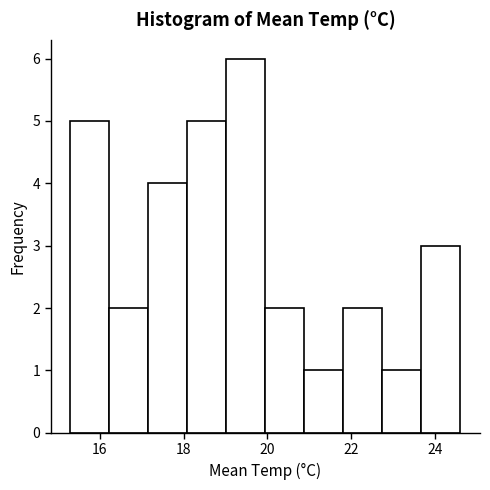

How tall is the bar that spans 21.8 to 22.8 on the x-axis? Neither the bar edges nor the heights are printed on the chart, so give them approximately, as read against the axes.

2